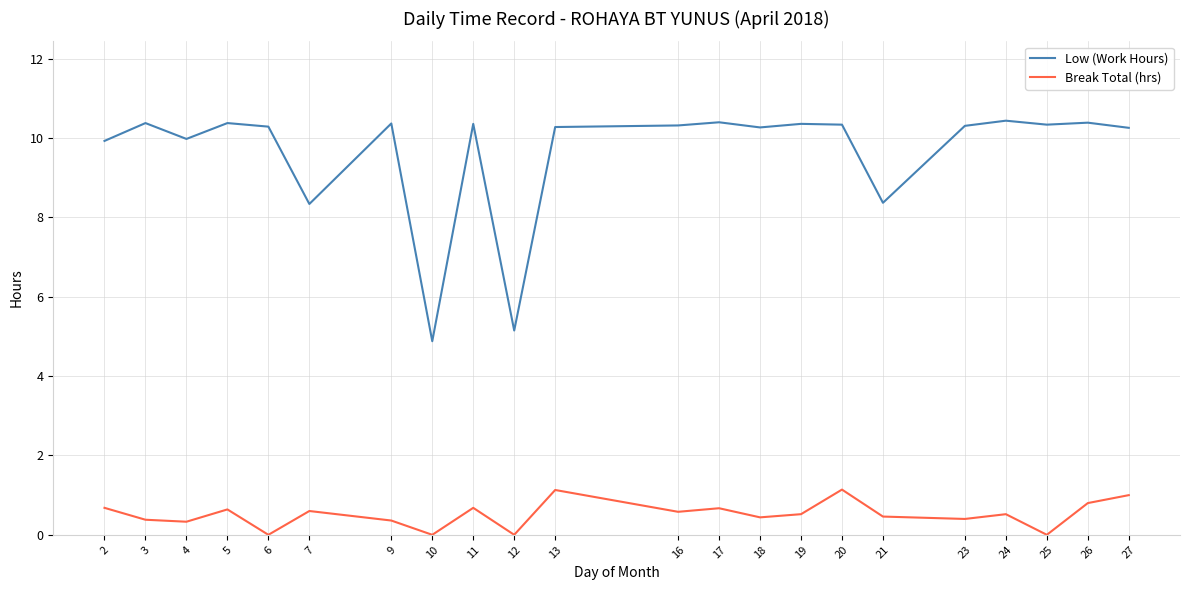

What is the greatest value displayed?

10.4